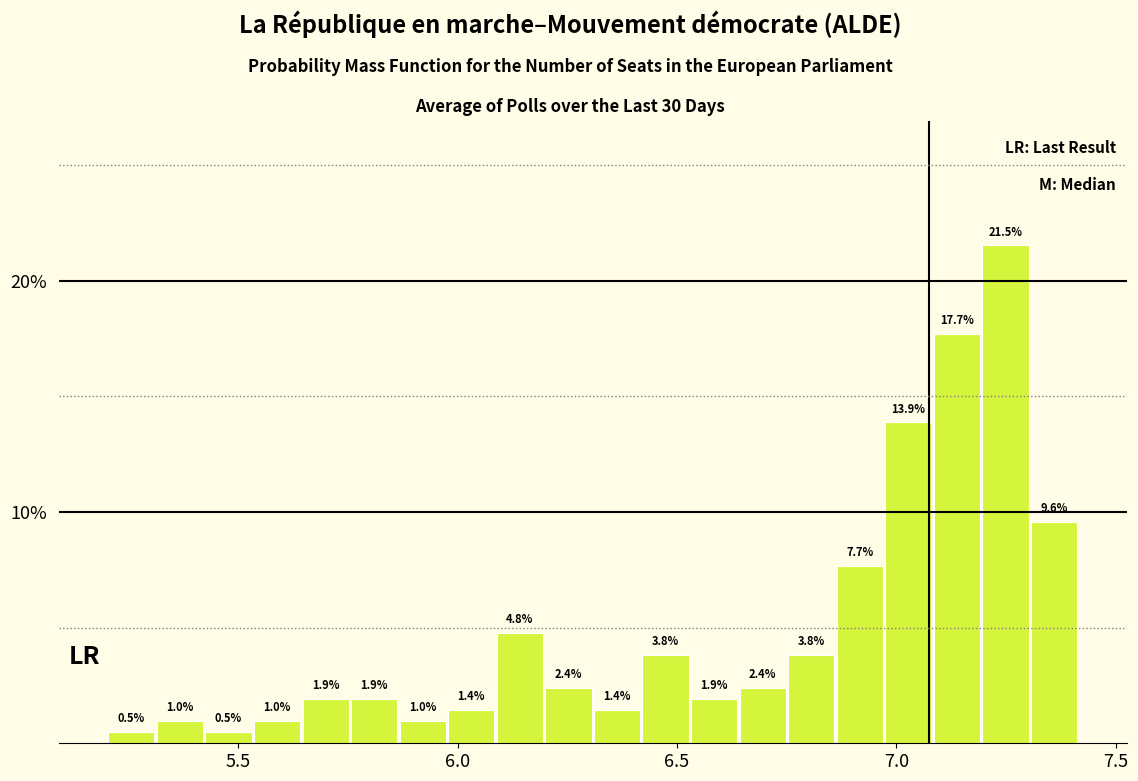

Read against the x-axis, roughly where is the centre of the tallest bar?

7.25